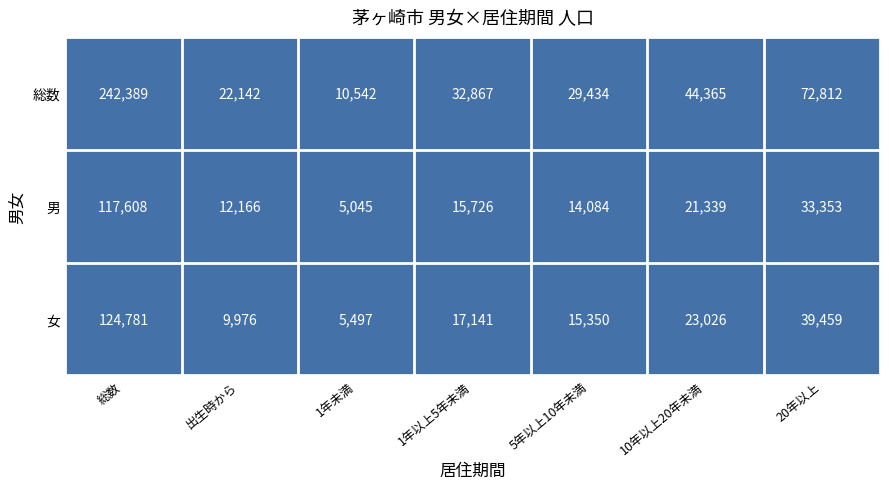

The 女 series shows 17141 at 1年以上5年未満. True or false?

True